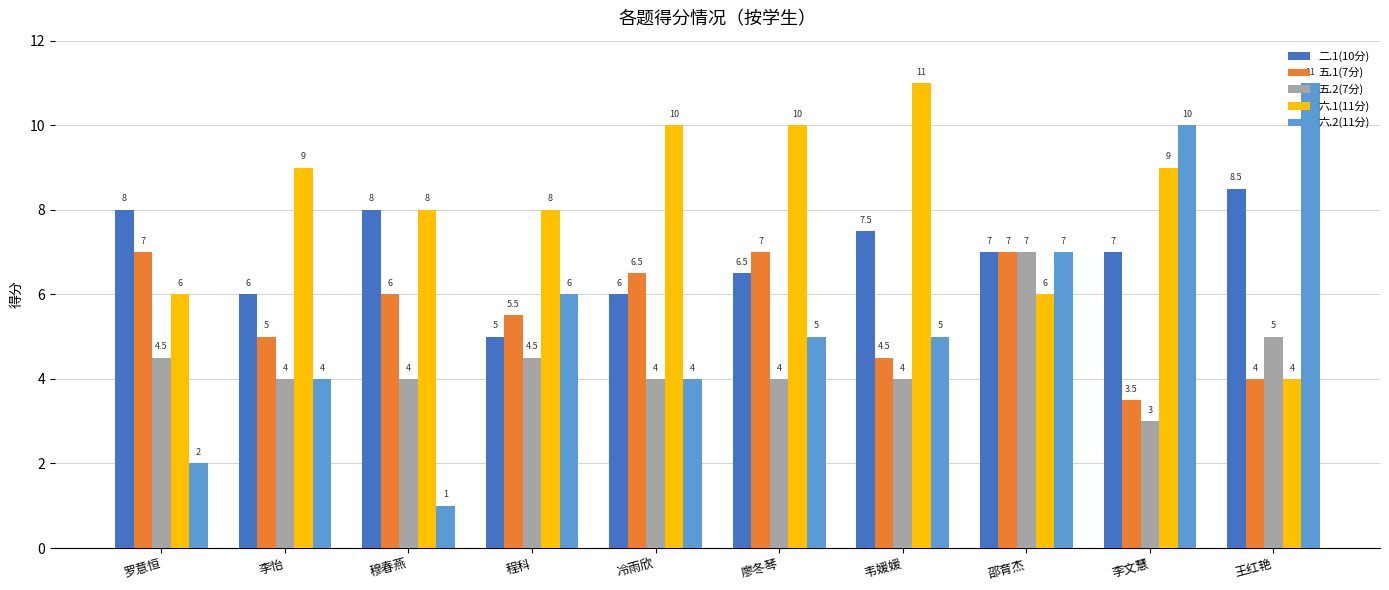

At 李文慧, list the series in order from smallest to largest.

五.2(7分), 五.1(7分), 二.1(10分), 六.1(11分), 六.2(11分)